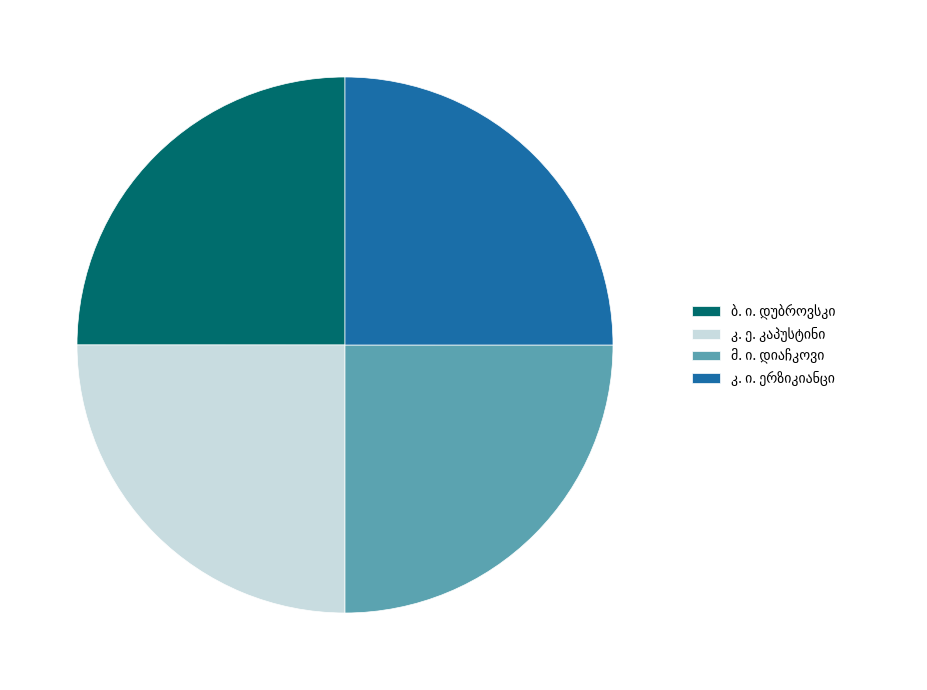

Count the number of slices in the pie.

4